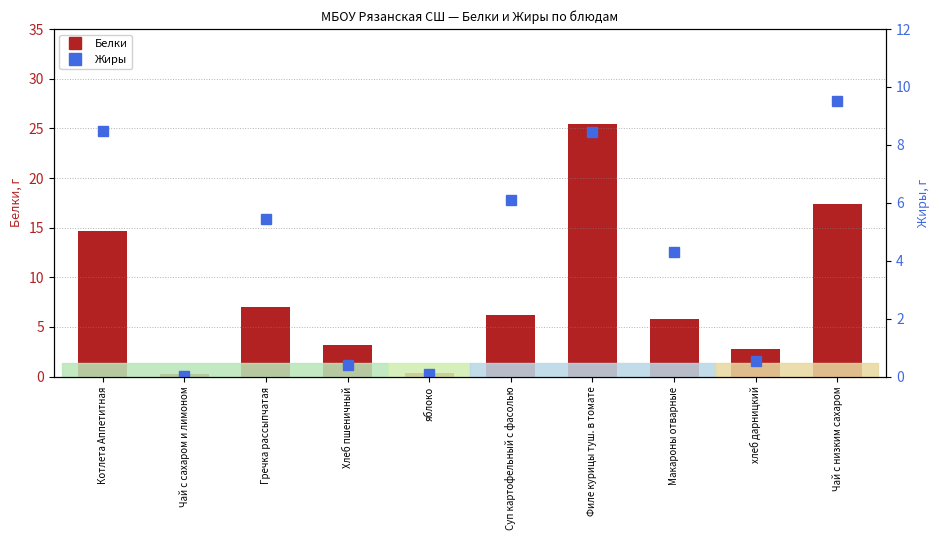

At which label does Белки reach its minimum?

Чай с сахаром и лимоном